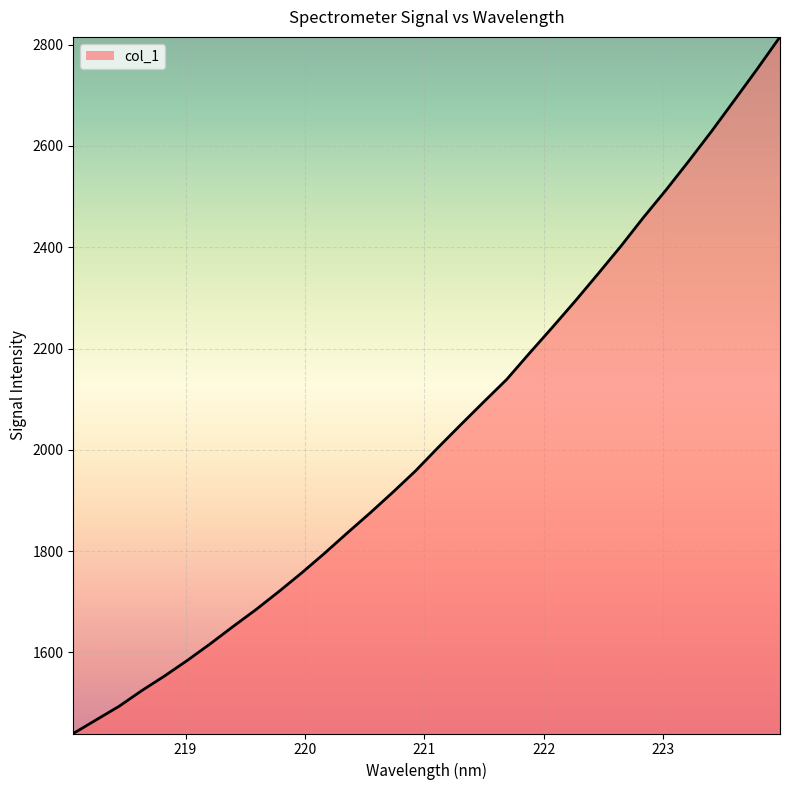

What is the greatest value displayed?

2815.3